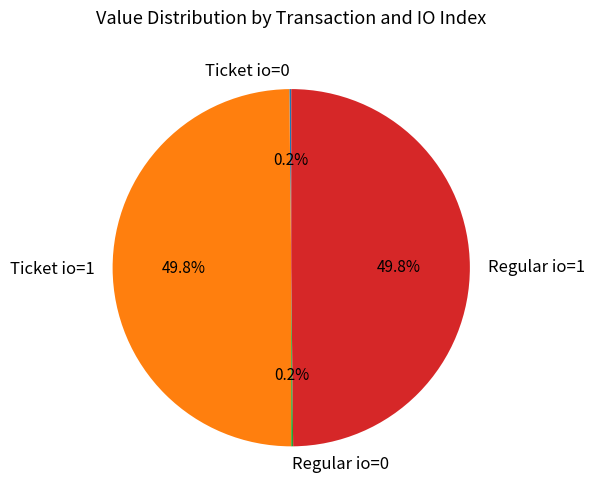

Does any single category account for the majority?

No